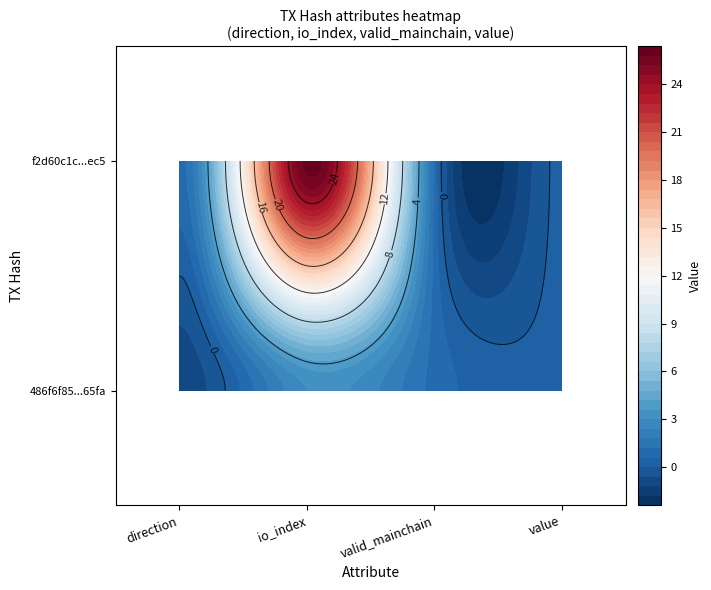

What is the total value across all series at valid_mainchain?

2.0